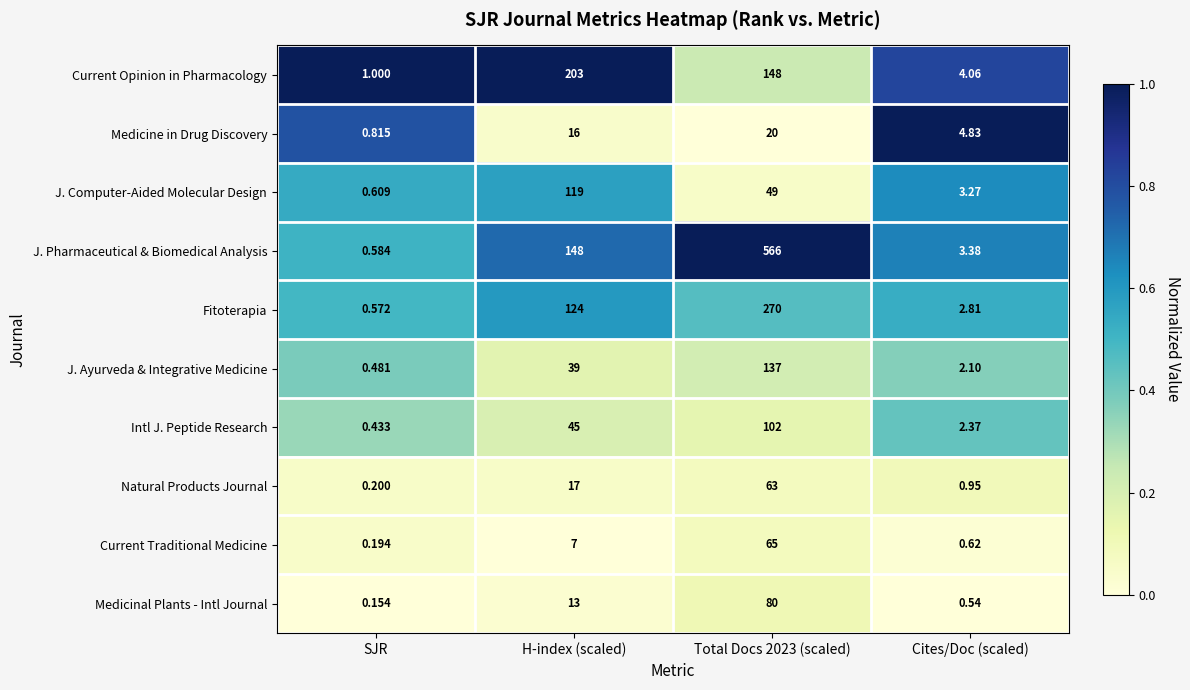

Which category has the lowest value in the Intl J. Peptide Research series?

SJR